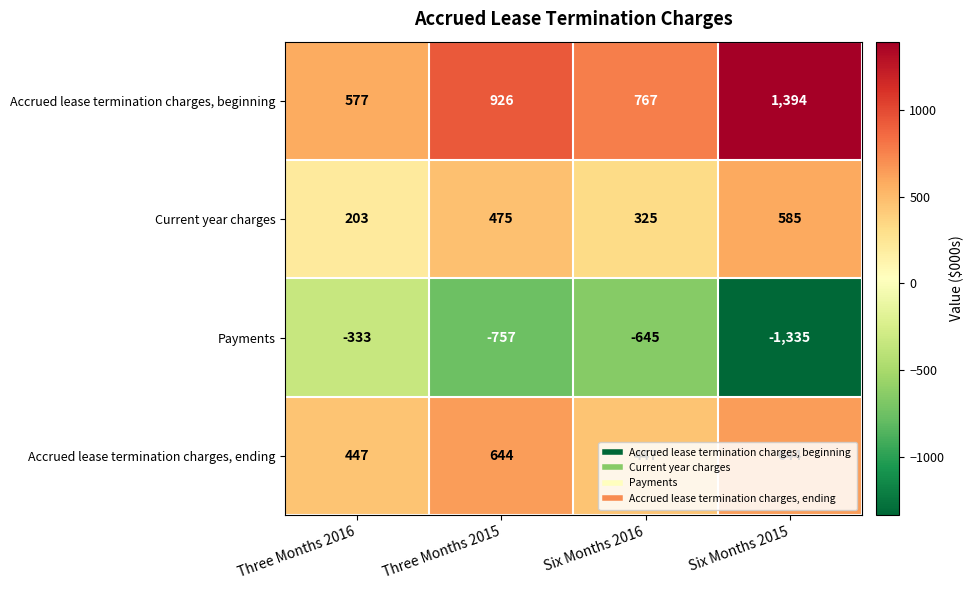

The Current year charges series shows 475 at Three Months 2015. True or false?

True